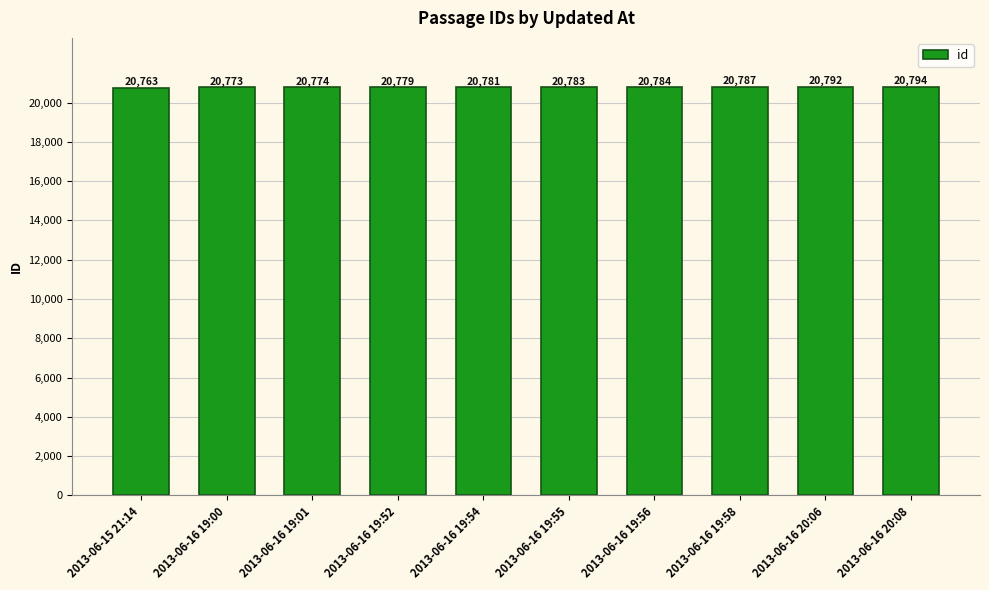

Which category has the lowest value across all series?

2013-06-15 21:14